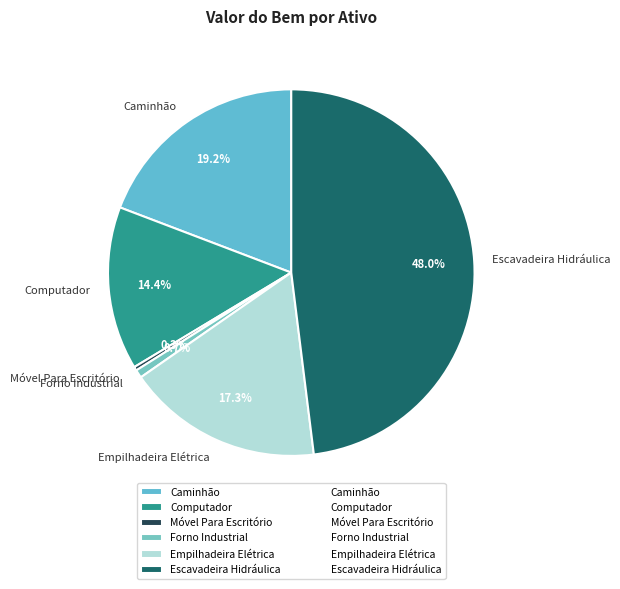

The Forno Industrial slice represents 11% of the pie. True or false?

False